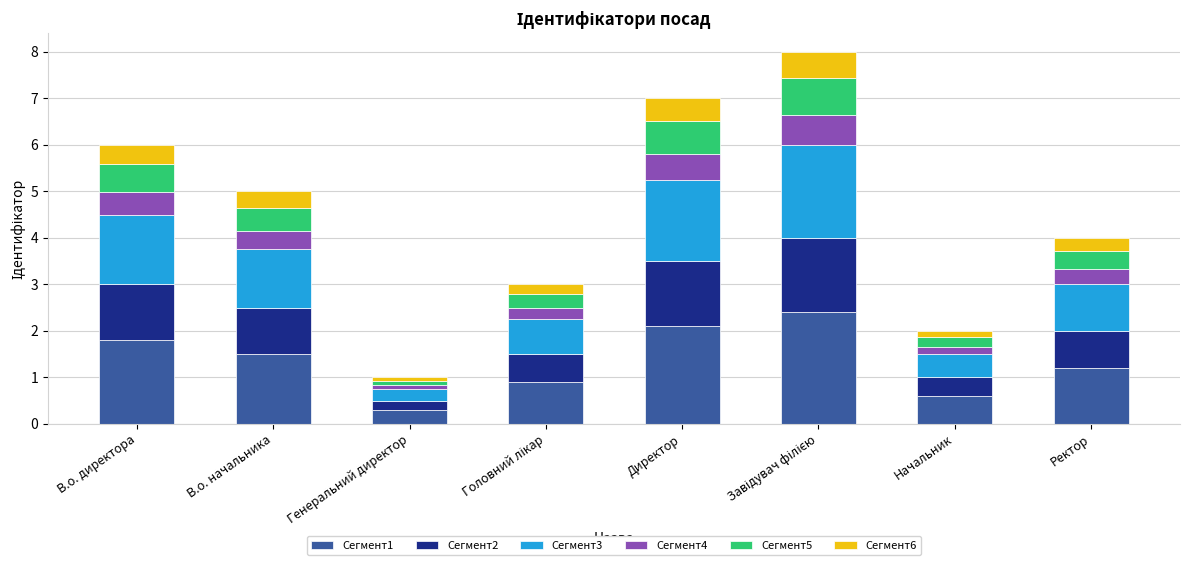

What is the difference between the maximum and minimum values in the Сегмент1 series?

2.1